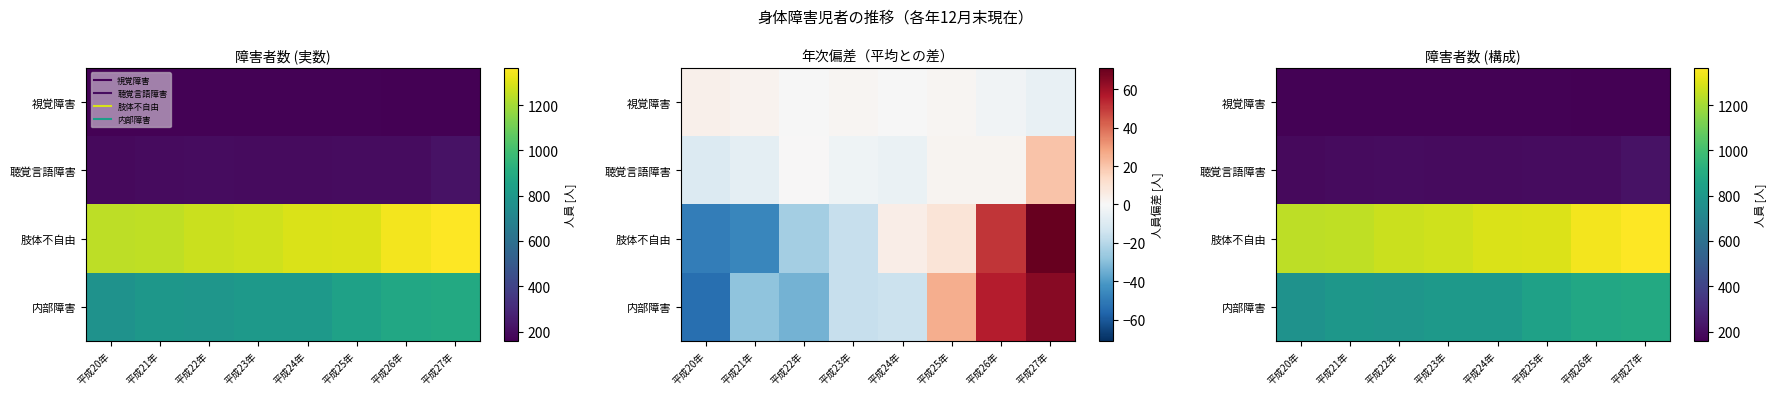

Between 平成21年 and 平成23年, which series saw the biggest shift?

肢体不自由